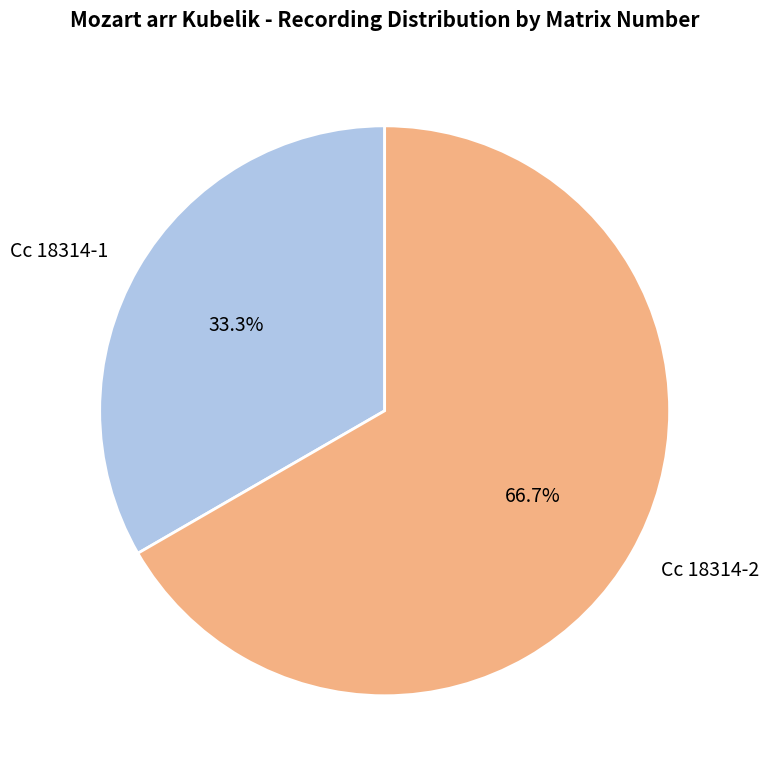

Is it true that Cc 18314-2 is 67% of the pie?

True